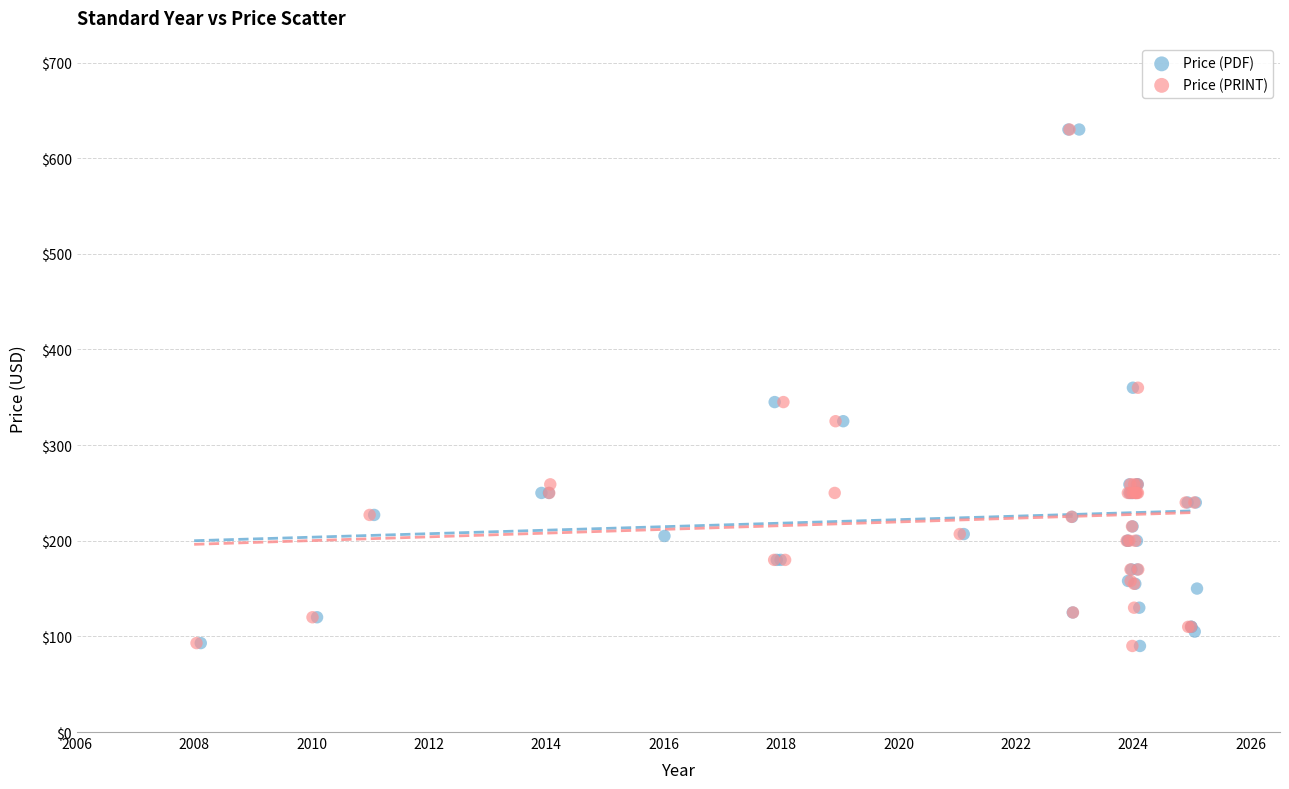

What are all the series names shown in the legend?

Price (PDF), Price (PRINT)